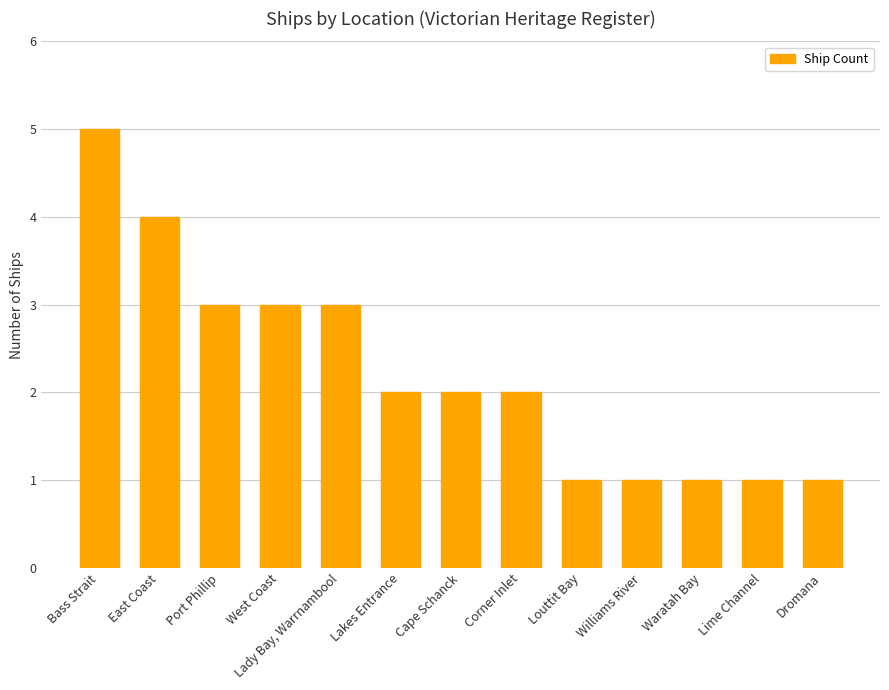

Reading left to right, what are all the values shown in this chart?

Bass Strait=5	East Coast=4	Port Phillip=3	West Coast=3	Lady Bay, Warrnambool=3	Lakes Entrance=2	Cape Schanck=2	Corner Inlet=2	Louttit Bay=1	Williams River=1	Waratah Bay=1	Lime Channel=1	Dromana=1